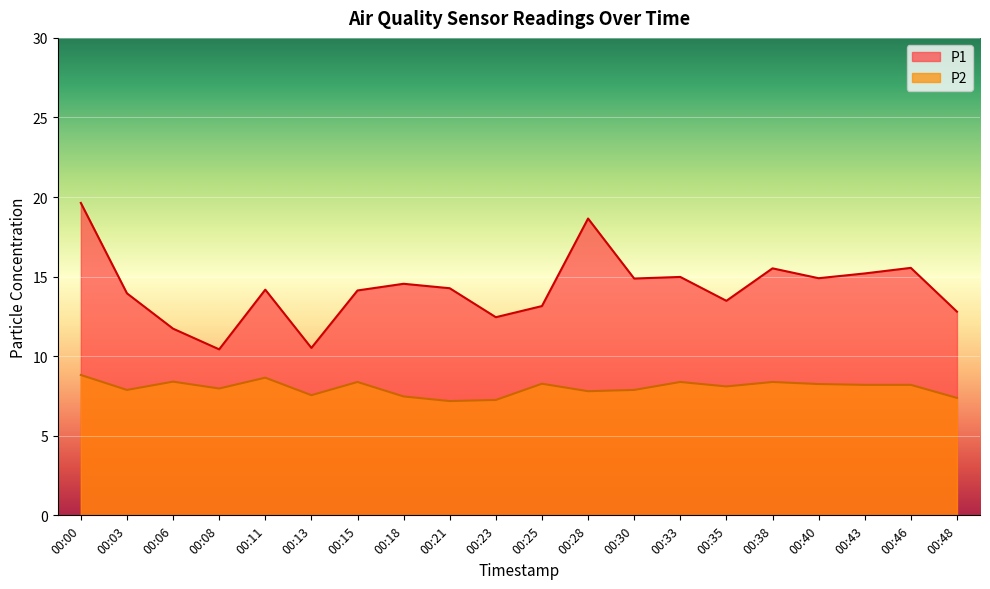

Rank the series by their maximum value, from lowest to highest.

P2, P1